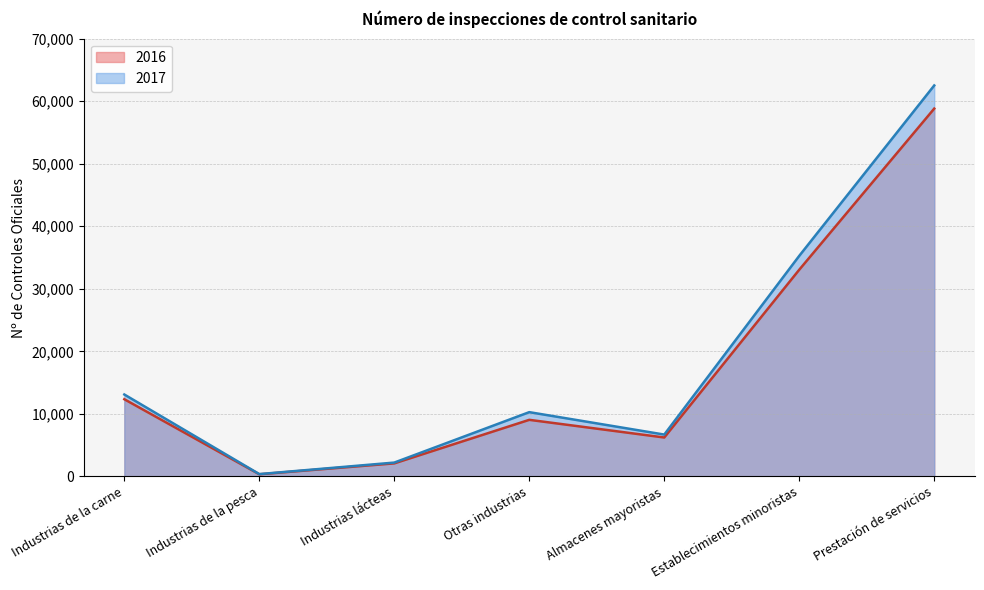

Between Almacenes mayoristas and Prestación de servicios, which series saw the biggest shift?

2017